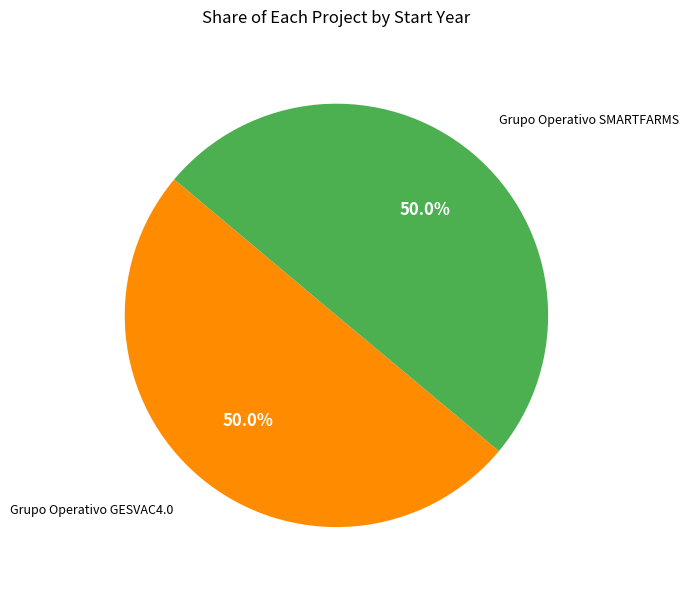

How many slices are in this pie chart?

2